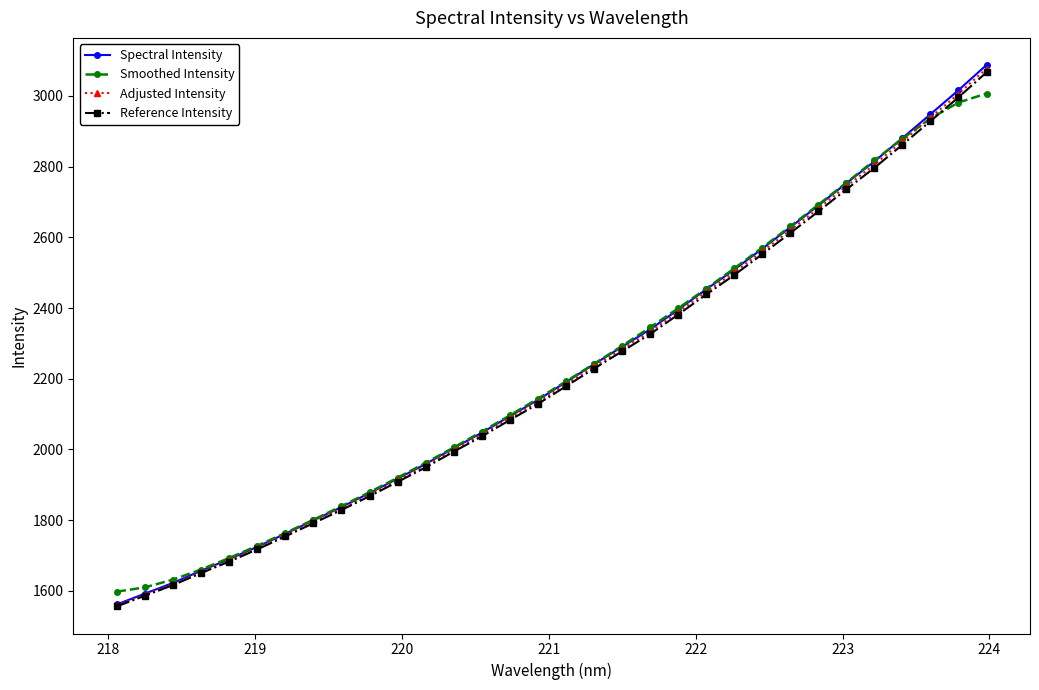

True or false: Smoothed Intensity has more than 2 interior local peaks.

False